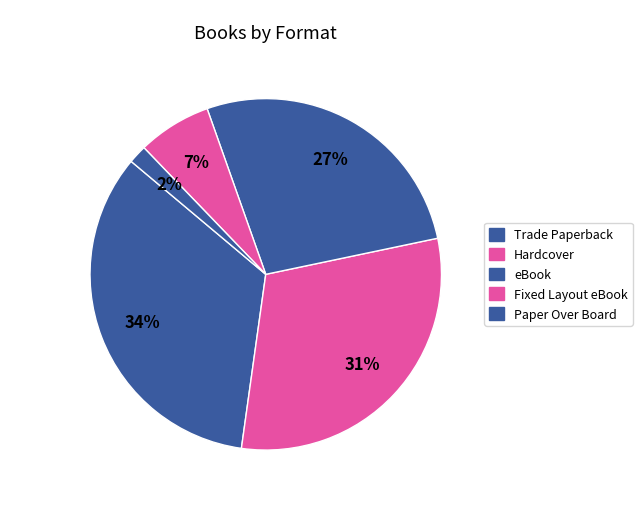

How many slices are in this pie chart?

5